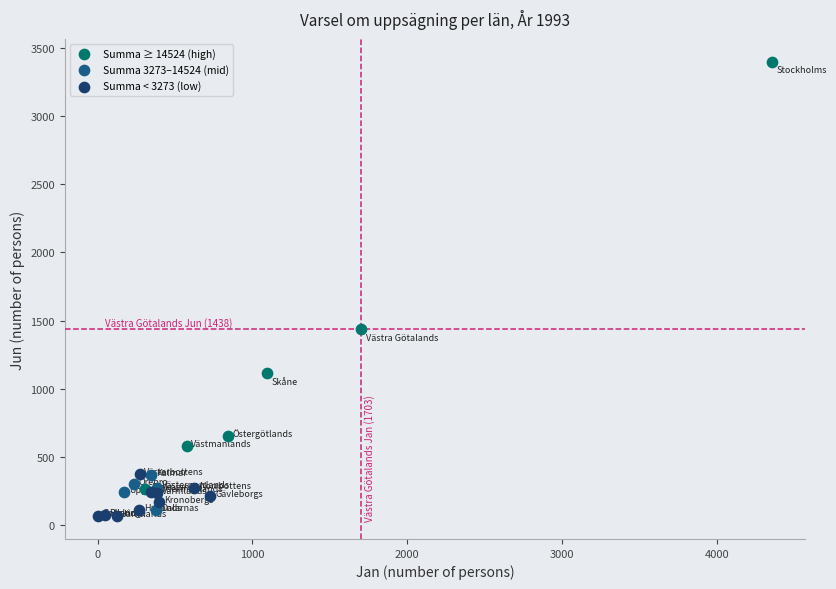

Which series has the widest spread of Y values?

Summa ≥ 14524 (high)